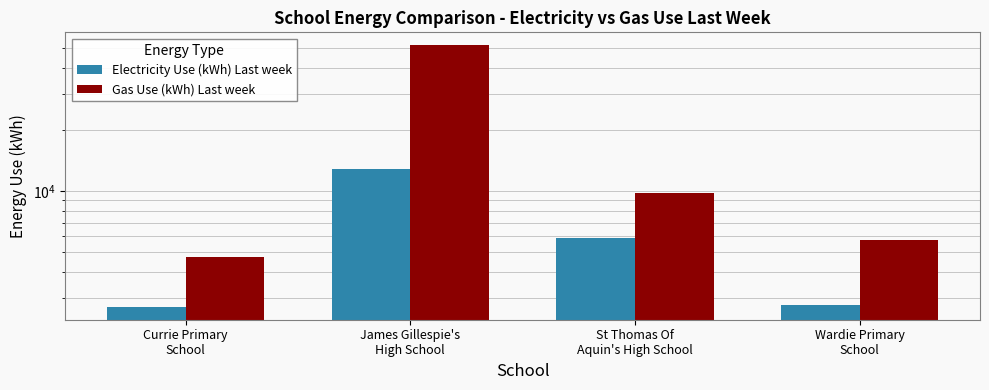

Reading left to right, what are all the values shown in this chart?

Electricity Use (kWh) Last week: Currie Primary
School=2710	James Gillespie's
High School=12800	St Thomas Of
Aquin's High School=5860	Wardie Primary
School=2770
Gas Use (kWh) Last week: Currie Primary
School=4740	James Gillespie's
High School=51700	St Thomas Of
Aquin's High School=9820	Wardie Primary
School=5720